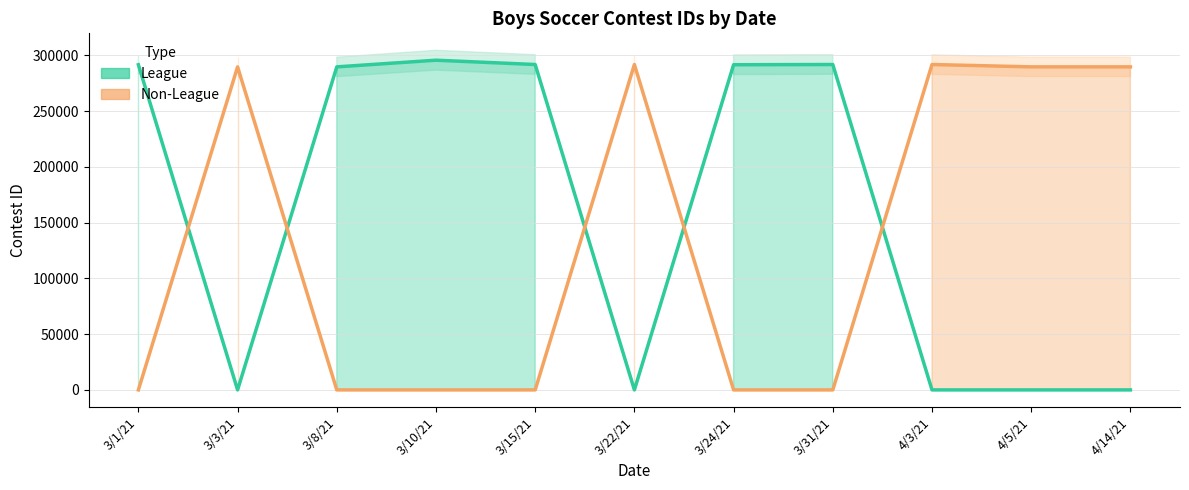

Which label corresponds to the smallest value in the chart?

3/3/21